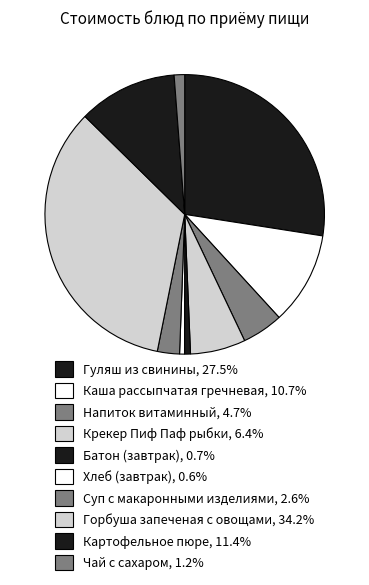

To the nearest percent, what is the difference between the largest and smallest slice percentages?

34%